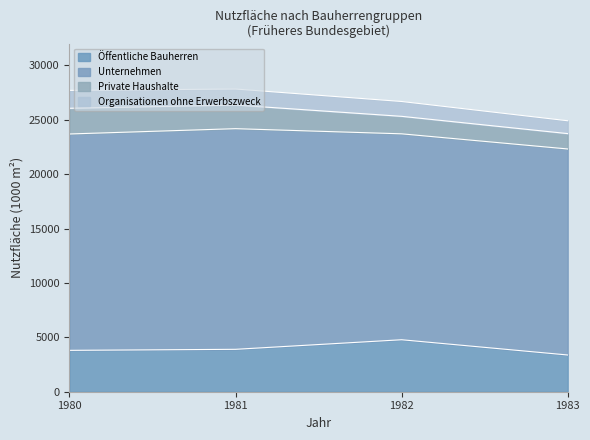

True or false: Private Haushalte has more than 1 interior local peaks.

False